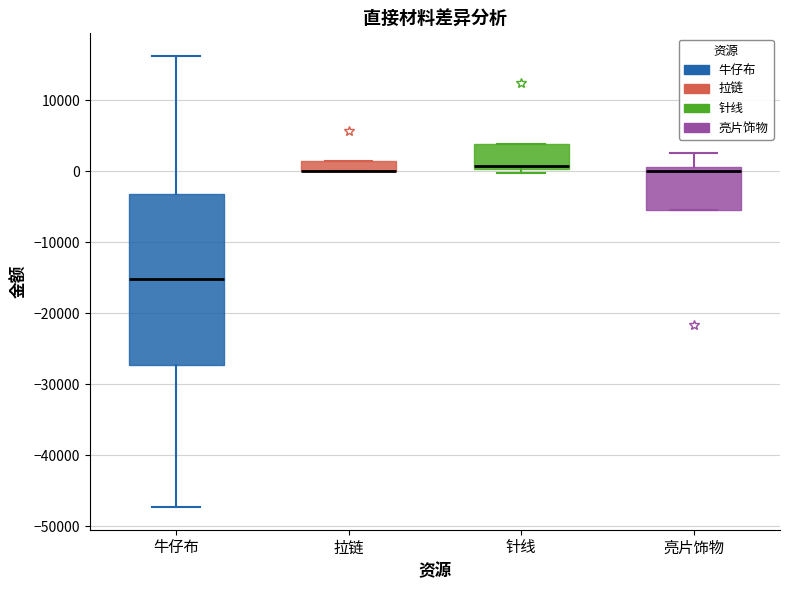

Comparing the boxes themselves (not the whiskers), which one is the tallest?

牛仔布